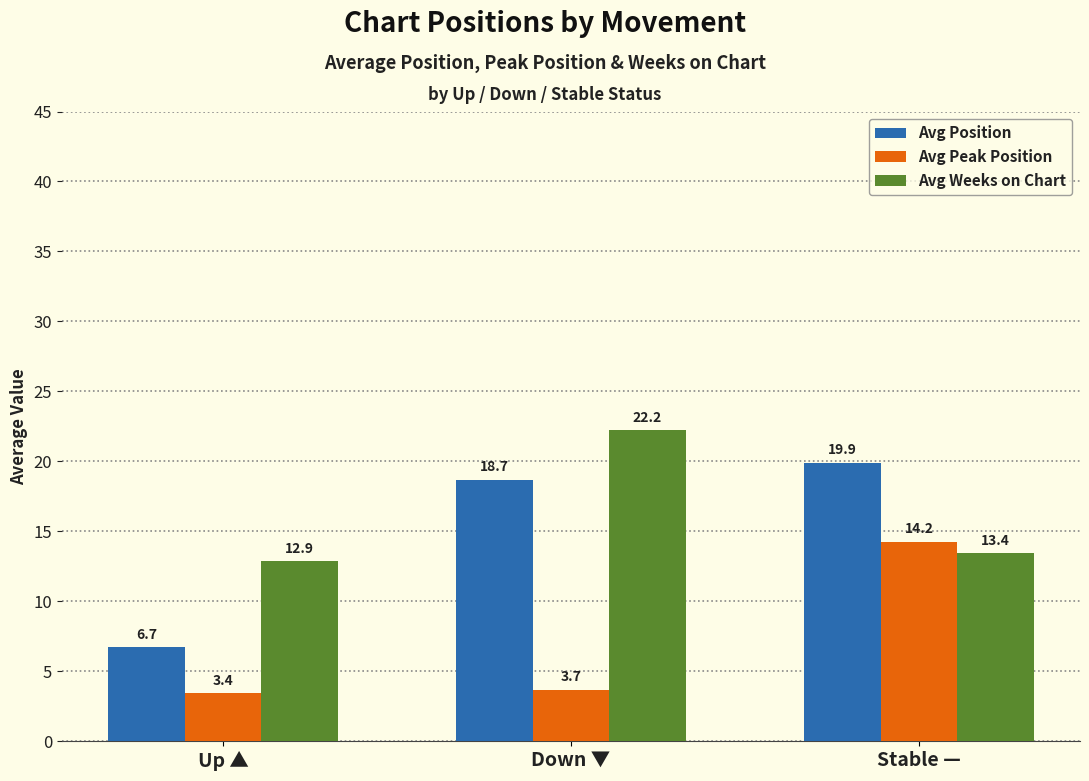

What is the sum of all Avg Peak Position values?

21.3